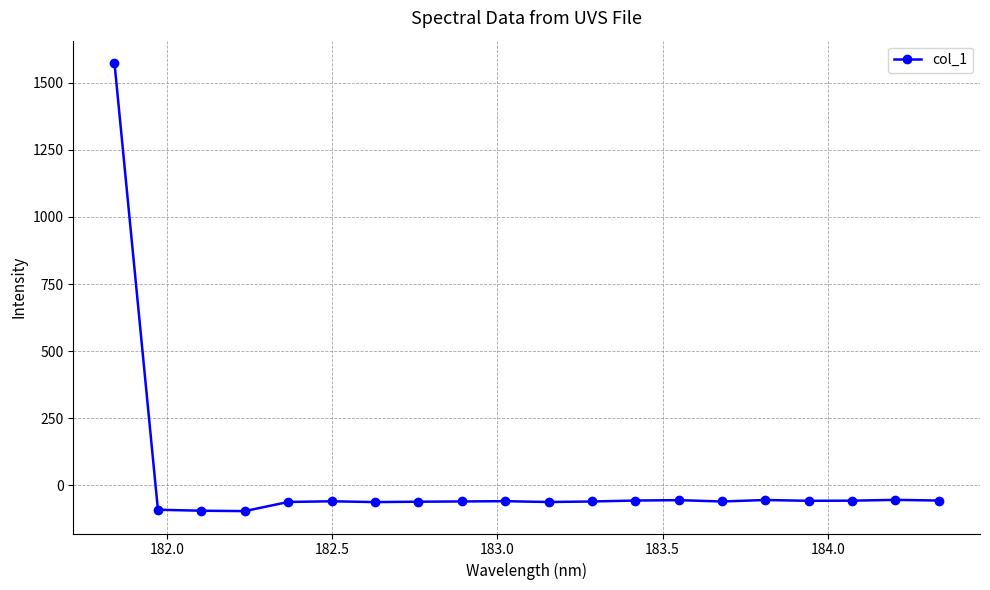

What is the value of the 18th point from the left?

-56.5